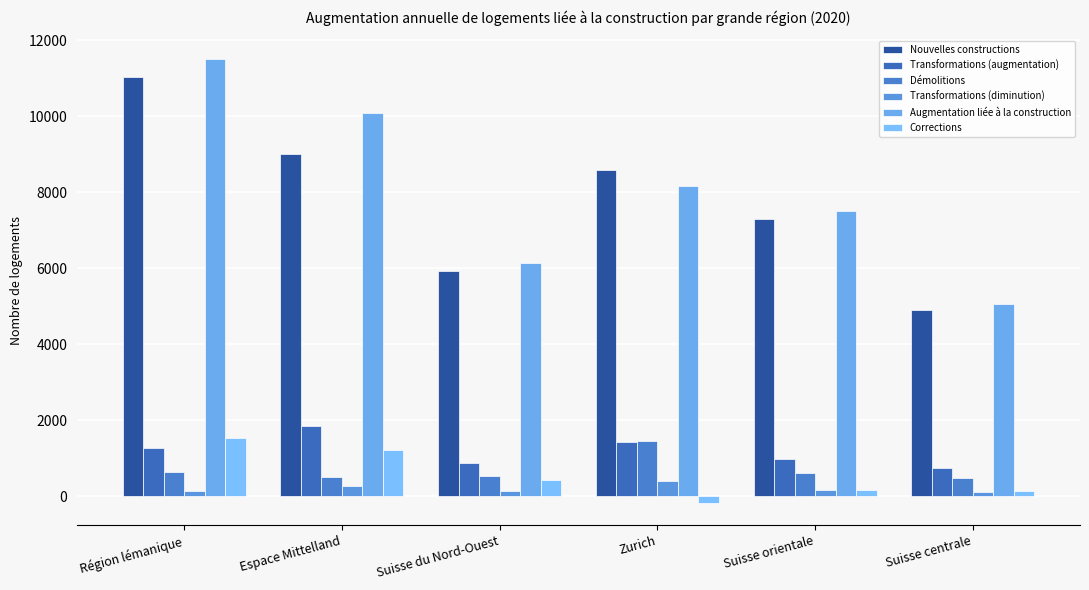

At which category is the sum across all series the highest?

Région lémanique